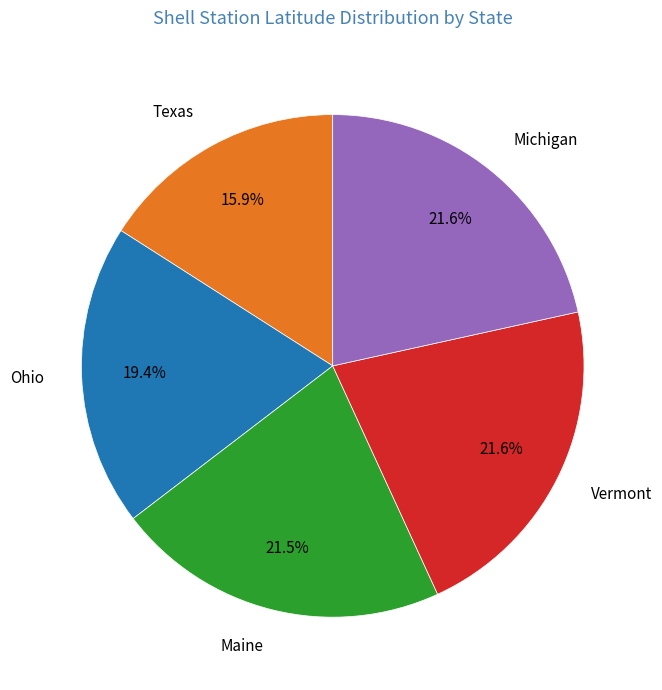

Combined, what portion of the pie is Maine and Ohio?

40.9%